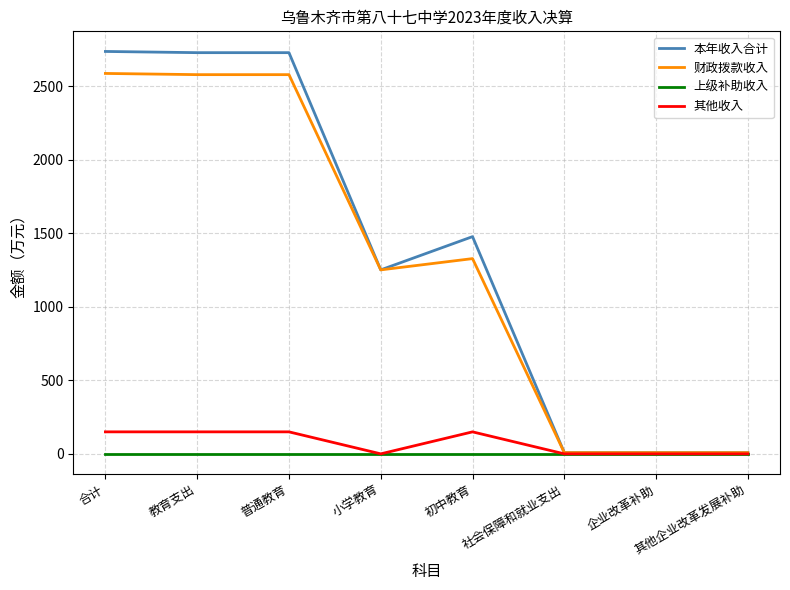

Which series has the widest spread of values?

本年收入合计